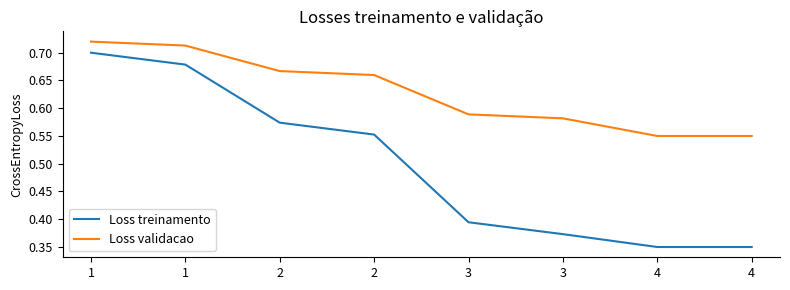

What are all the series names shown in the legend?

Loss treinamento, Loss validacao